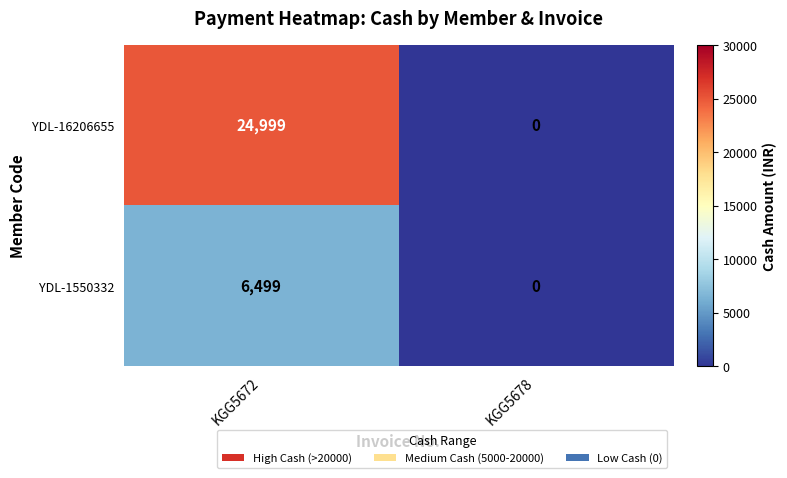

What is the total value across all series at KGG5672?

31498